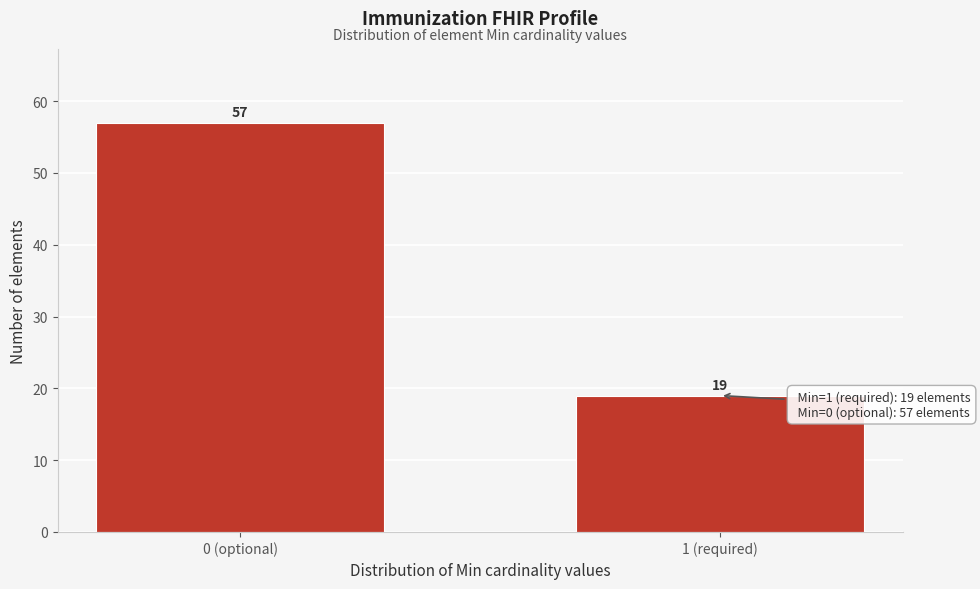

Reading left to right, list all the values displayed in this chart.

57	19